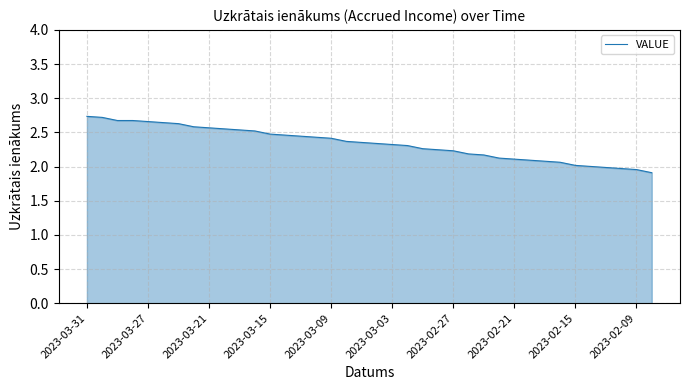

What is the difference between the maximum and minimum values?

0.8